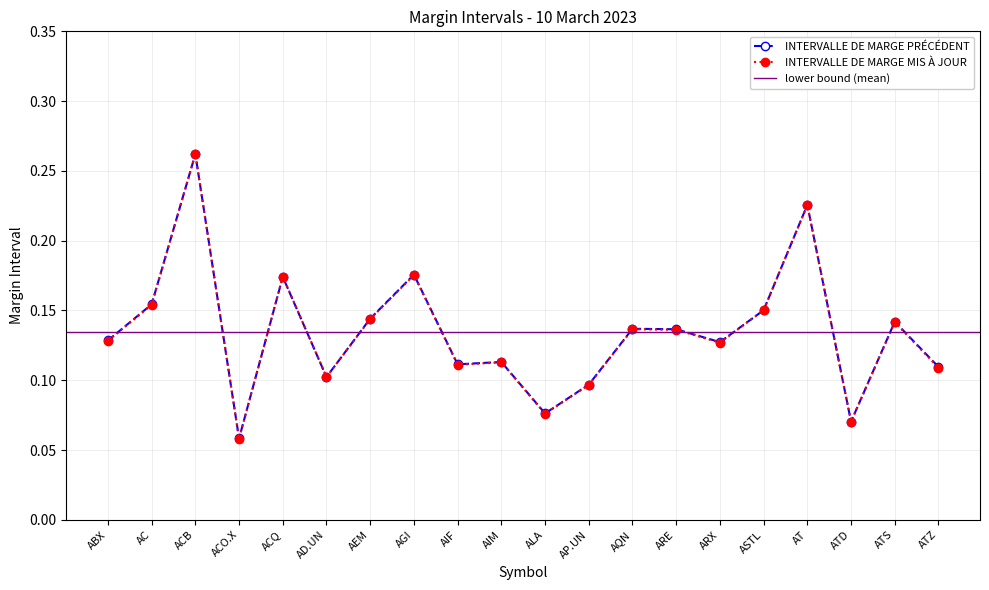

Reading left to right, what are all the values shown in this chart?

INTERVALLE DE MARGE PRÉCÉDENT: ABX=0.1	AC=0.2	ACB=0.3	ACO.X=0.1	ACQ=0.2	AD.UN=0.1	AEM=0.1	AGI=0.2	AIF=0.1	AIM=0.1	ALA=0.1	AP.UN=0.1	AQN=0.1	ARE=0.1	ARX=0.1	ASTL=0.2	AT=0.2	ATD=0.1	ATS=0.1	ATZ=0.1
INTERVALLE DE MARGE MIS À JOUR: ABX=0.1	AC=0.2	ACB=0.3	ACO.X=0.1	ACQ=0.2	AD.UN=0.1	AEM=0.1	AGI=0.2	AIF=0.1	AIM=0.1	ALA=0.1	AP.UN=0.1	AQN=0.1	ARE=0.1	ARX=0.1	ASTL=0.2	AT=0.2	ATD=0.1	ATS=0.1	ATZ=0.1